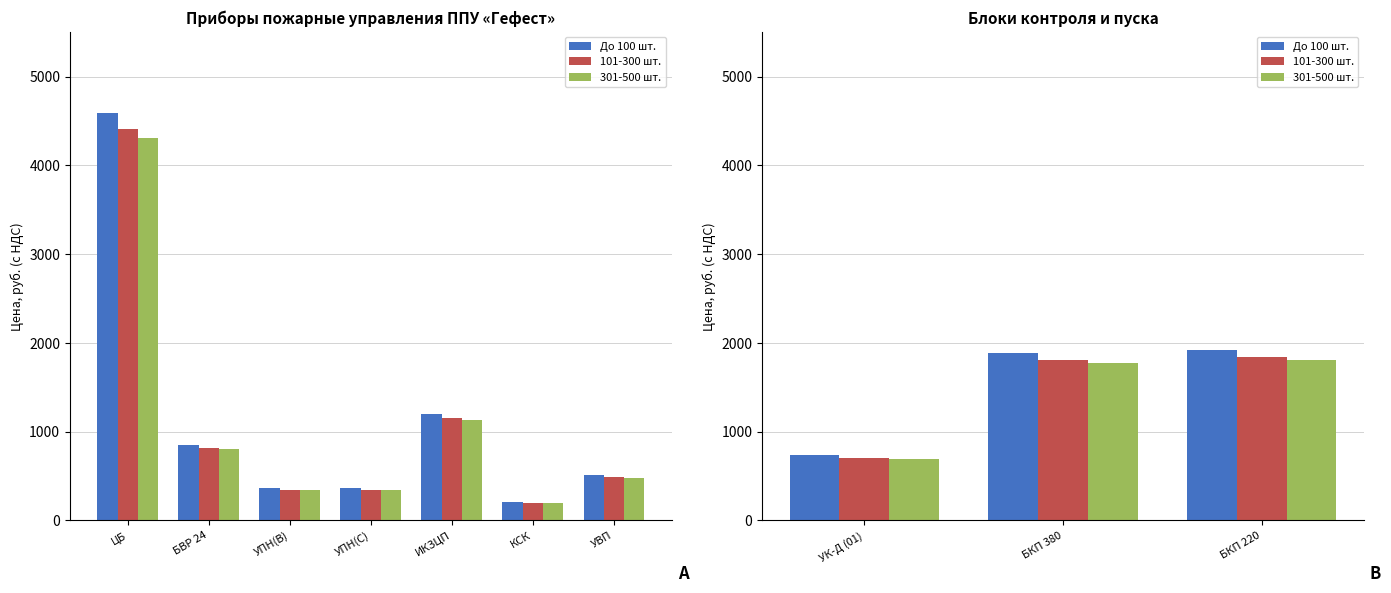

At БКП 220, list the series in order from smallest to largest.

301-500 шт., 101-300 шт., До 100 шт.